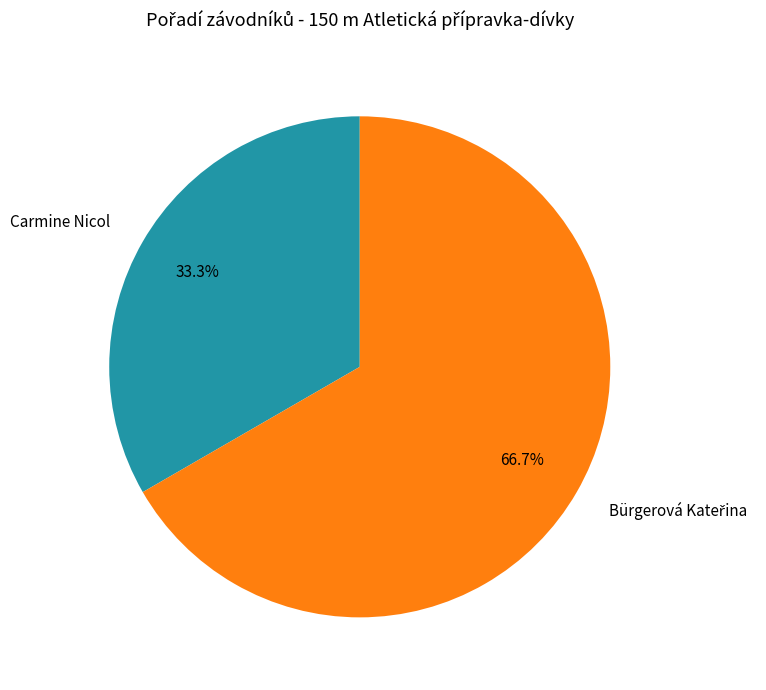

Count the number of slices in the pie.

2